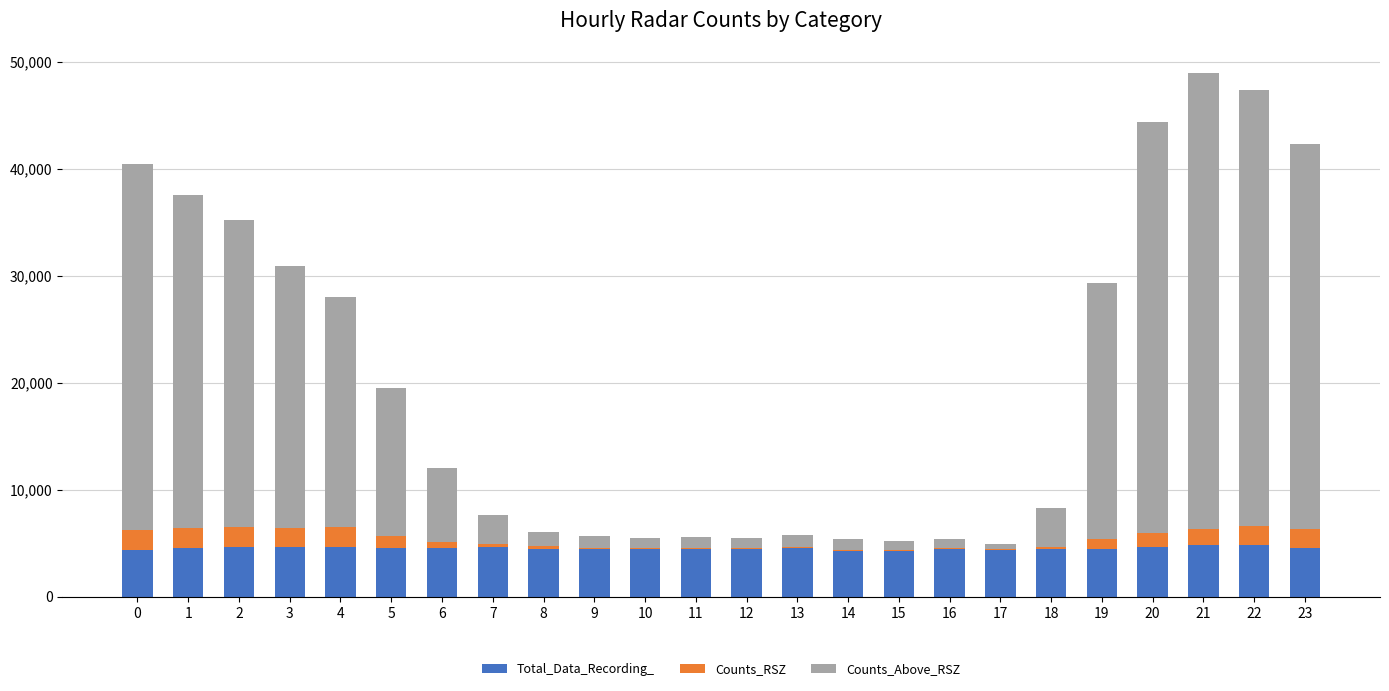

True or false: Total_Data_Recording_ has a value of 4335 at 0.

True